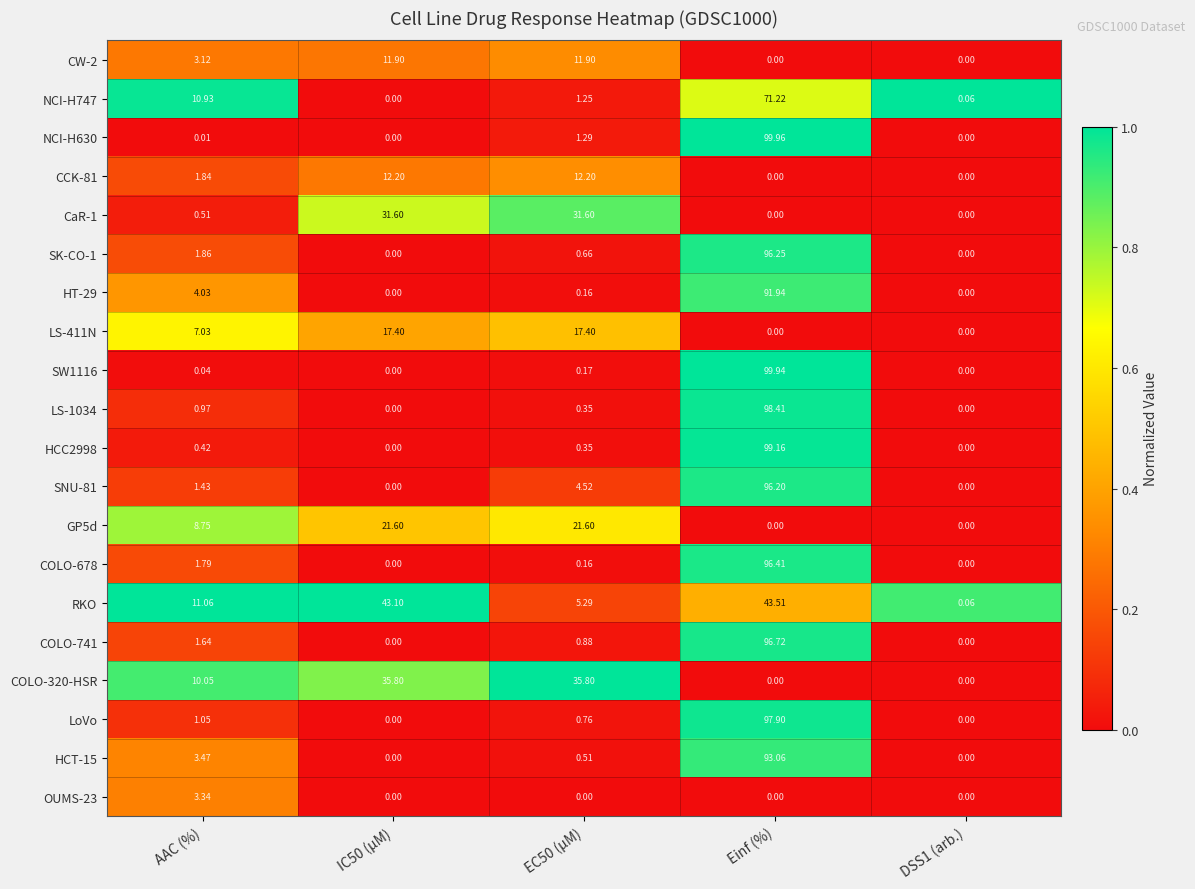

At which label does NCI-H747 reach its peak?

Einf (%)